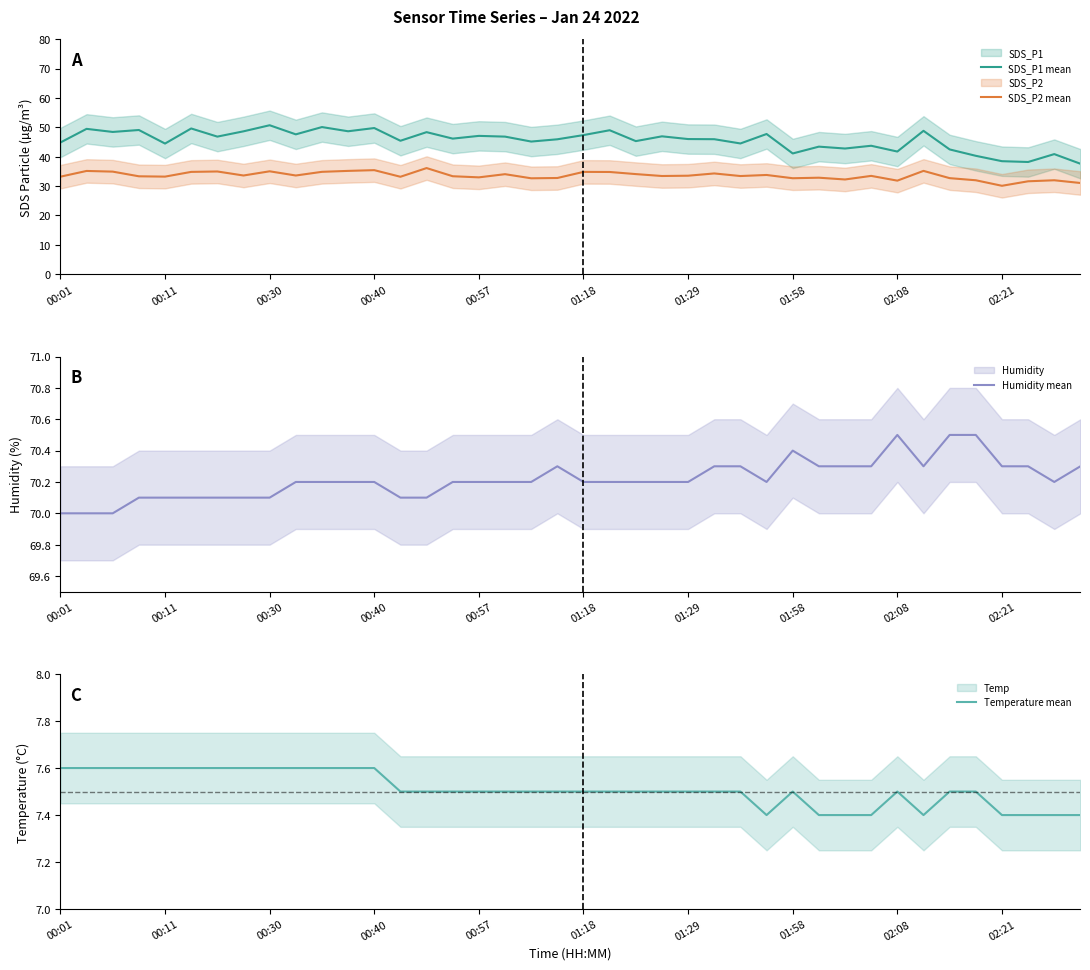

Read the SDS_P2 mean value at 01:18.

34.8